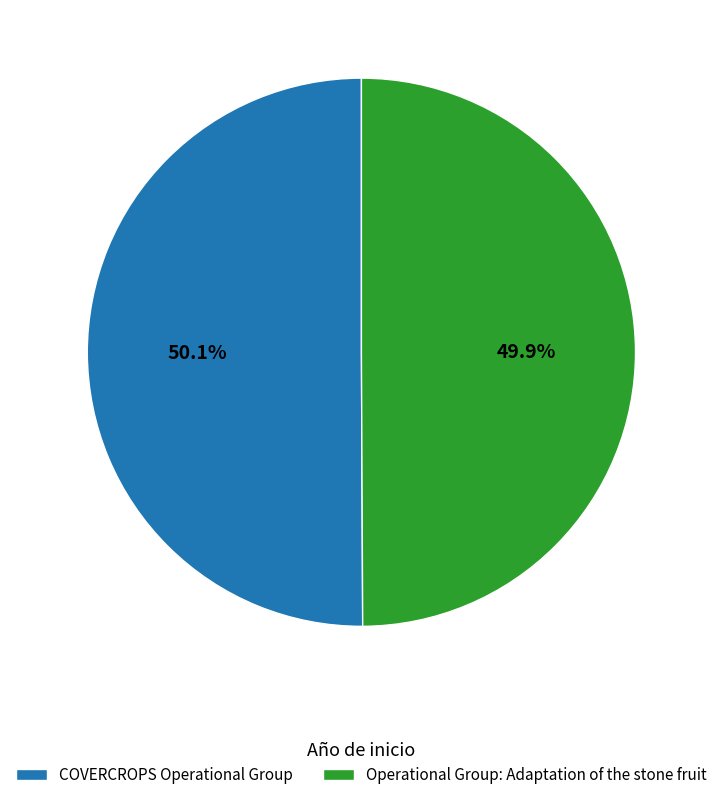

Is there a majority slice in this chart?

Yes